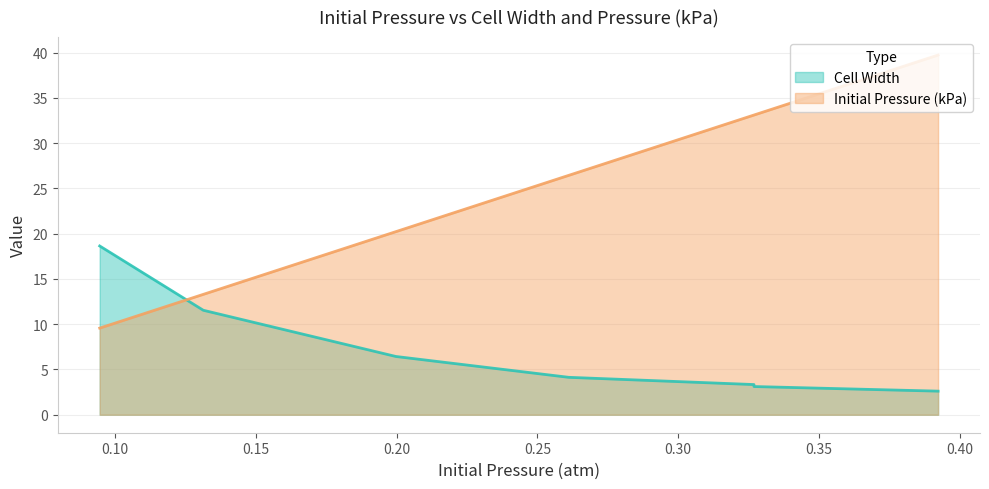

Between which two adjacent categories do Cell Width and Initial Pressure (kPa) first intersect?

0.0945 and 0.1313